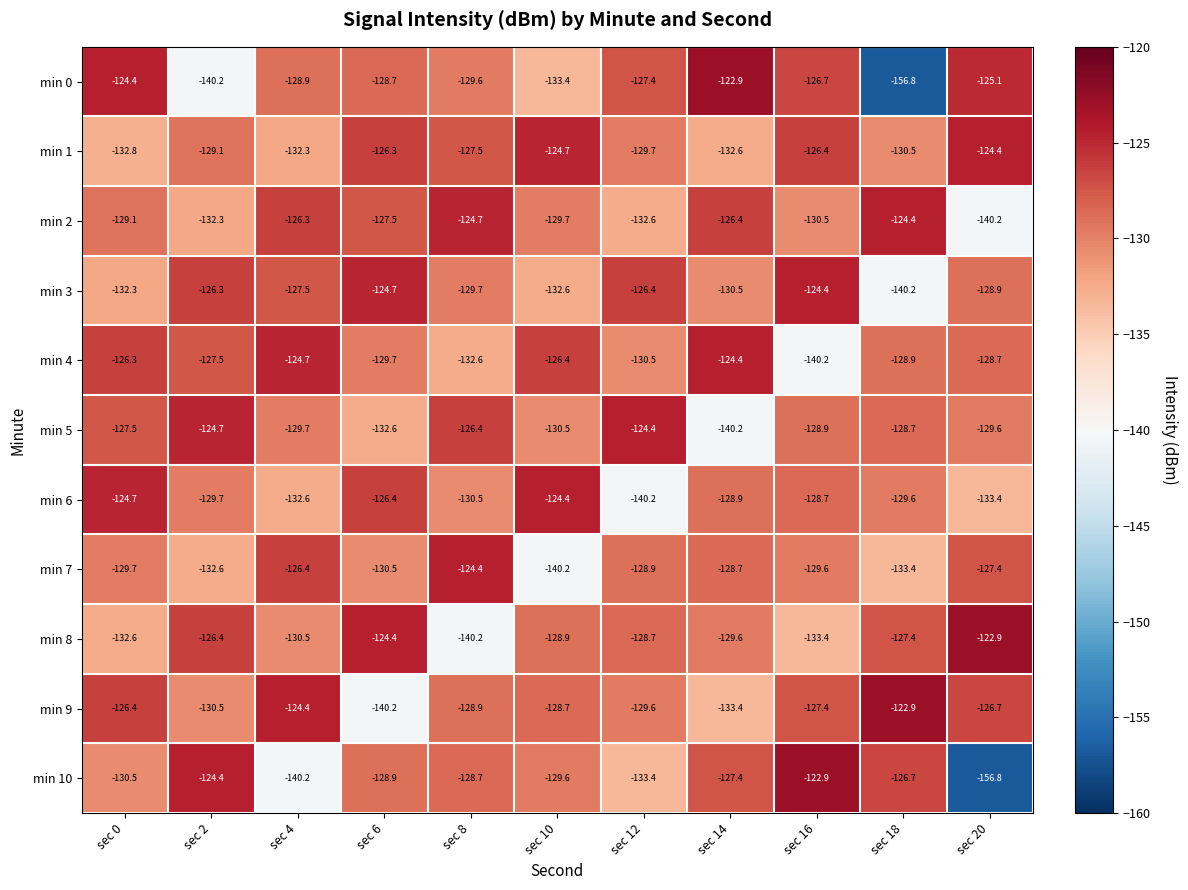

What is the difference between the second highest and second lowest values in the min 6 series?

8.7